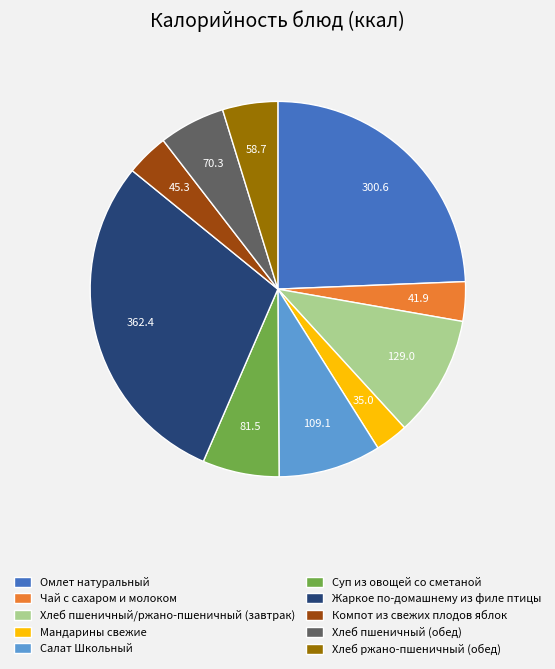

Combined, do Хлеб пшеничный/ржано-пшеничный (завтрак) and Чай с сахаром и молоком account for over 50%?

No